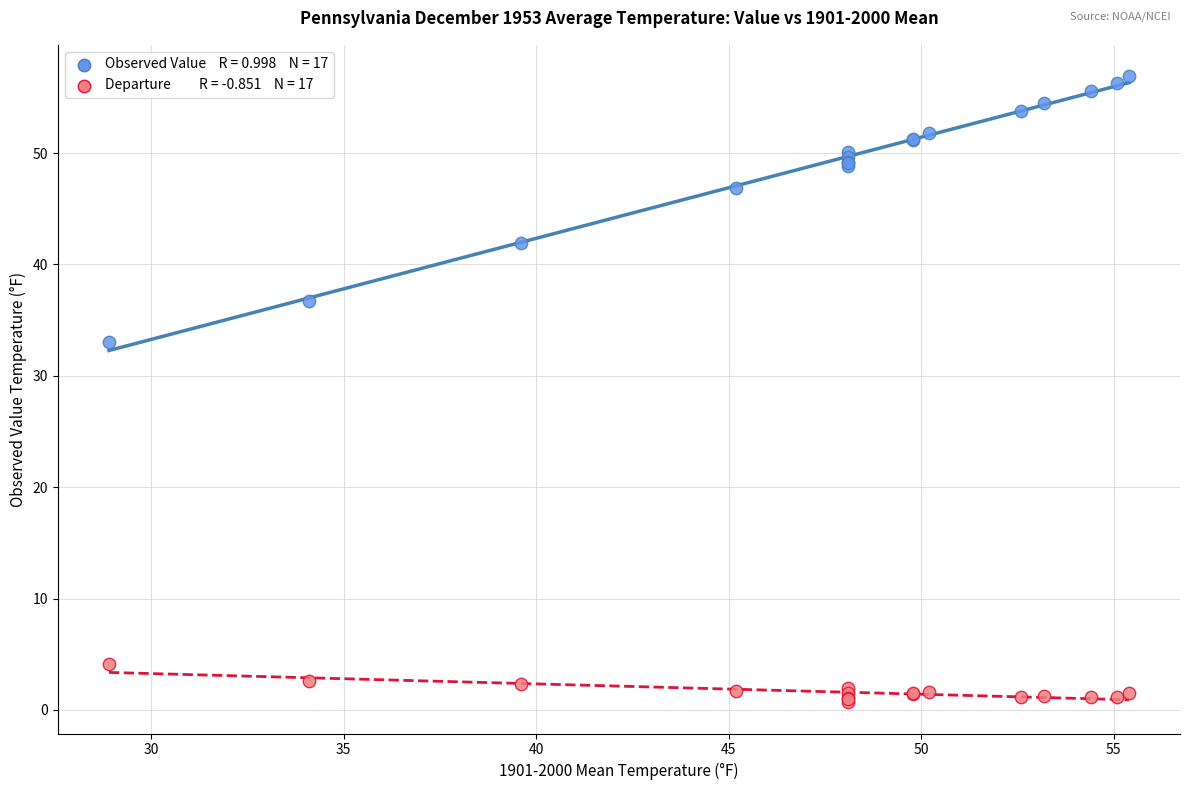

Across all series, what Y value is closest to 28?

33.0